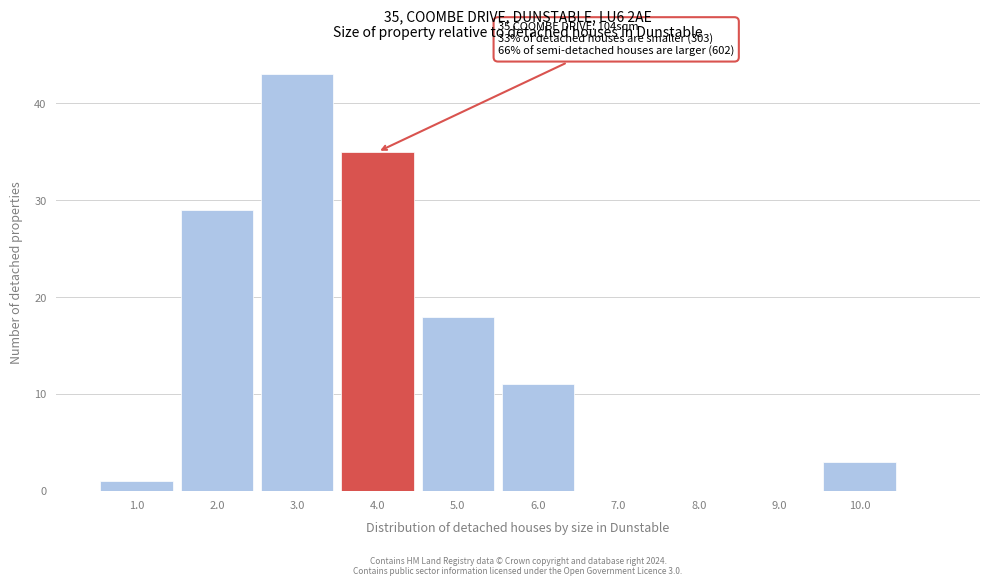

Over which range of the x-axis is the bar tallest?

2.5 to 3.5